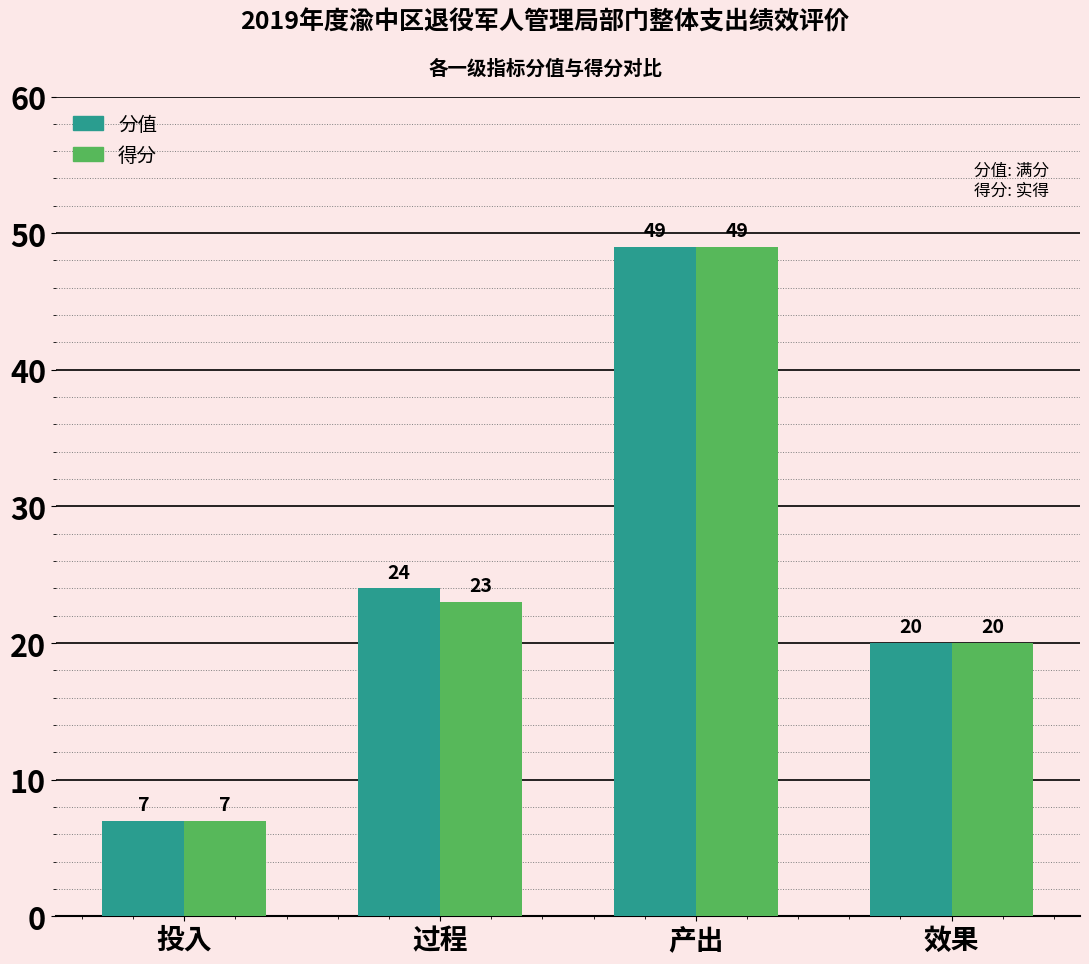

What is the label of the 2nd bar from the right?

产出